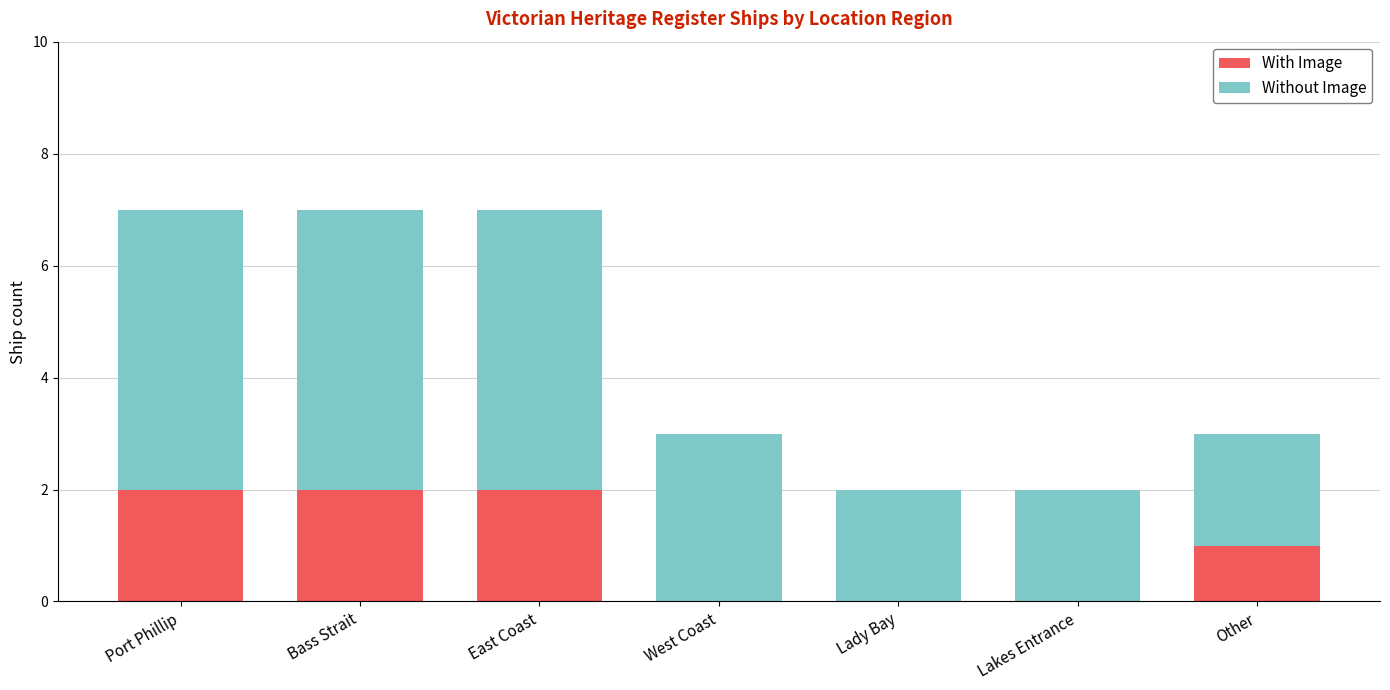

At how many categories does at least one series exceed 1?

7